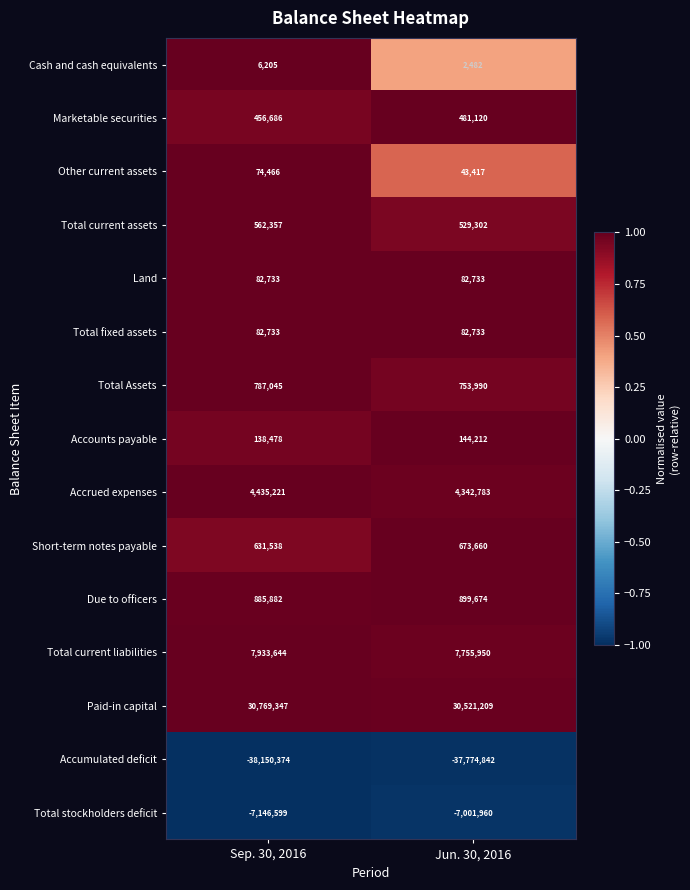

True or false: Due to officers has a value of 885882 at Sep. 30, 2016.

True